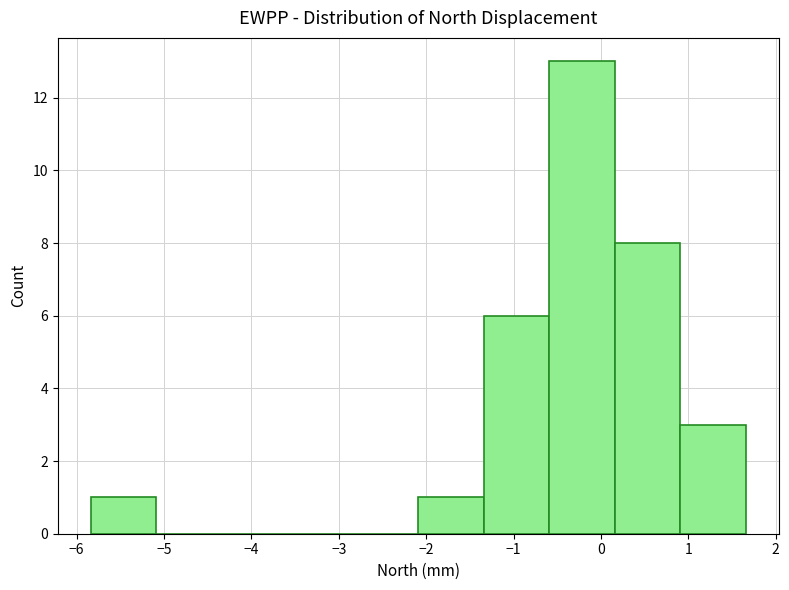

Reading left to right, list every bar in this chart as the range it spans on the x-axis followed by its height. Neither the bar edges nor the heights are printed on the chart, so give them approximately, as read against the axes.

-5.84 to -5.09: 1
-5.09 to -4.34: 0
-4.34 to -3.59: 0
-3.59 to -2.84: 0
-2.84 to -2.09: 0
-2.09 to -1.34: 1
-1.34 to -0.59: 6
-0.59 to 0.16: 13
0.16 to 0.91: 8
0.91 to 1.66: 3